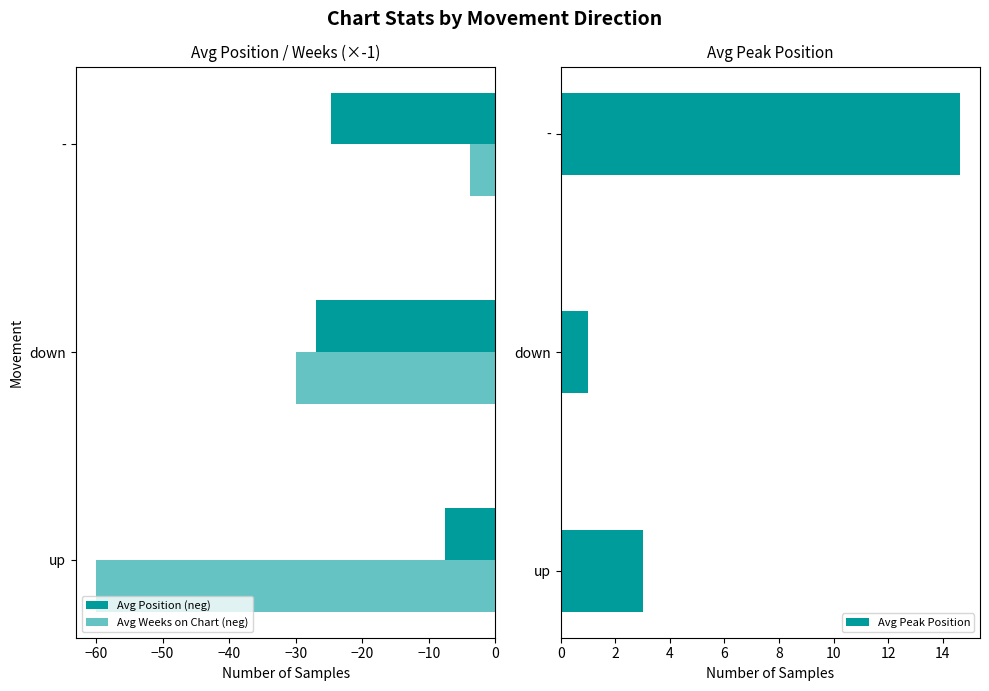

What are all the series names shown in the legend?

Avg Position (neg), Avg Weeks on Chart (neg), Avg Peak Position